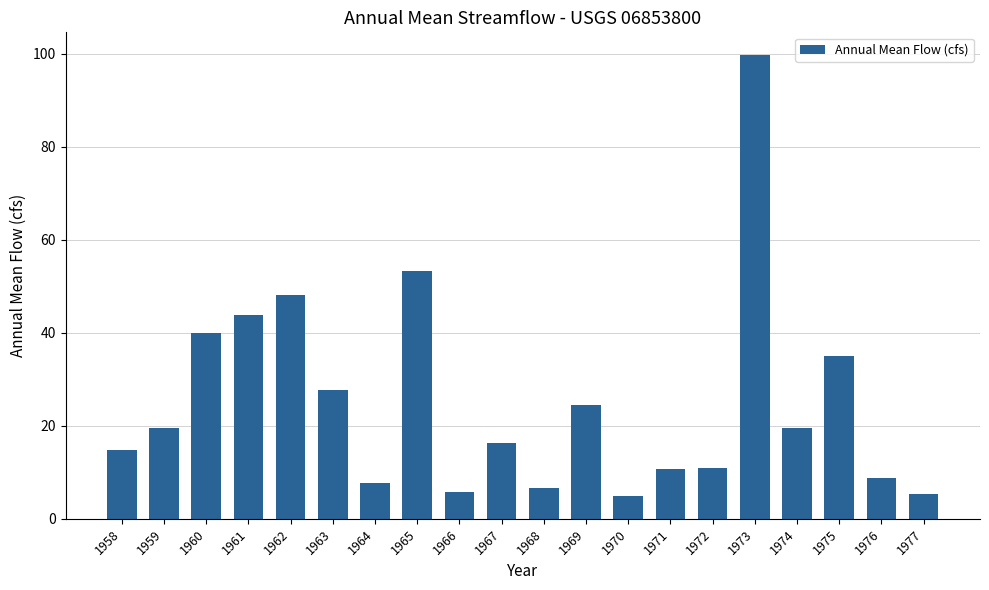

Is it true that the value at 1958 is 24.5?

False